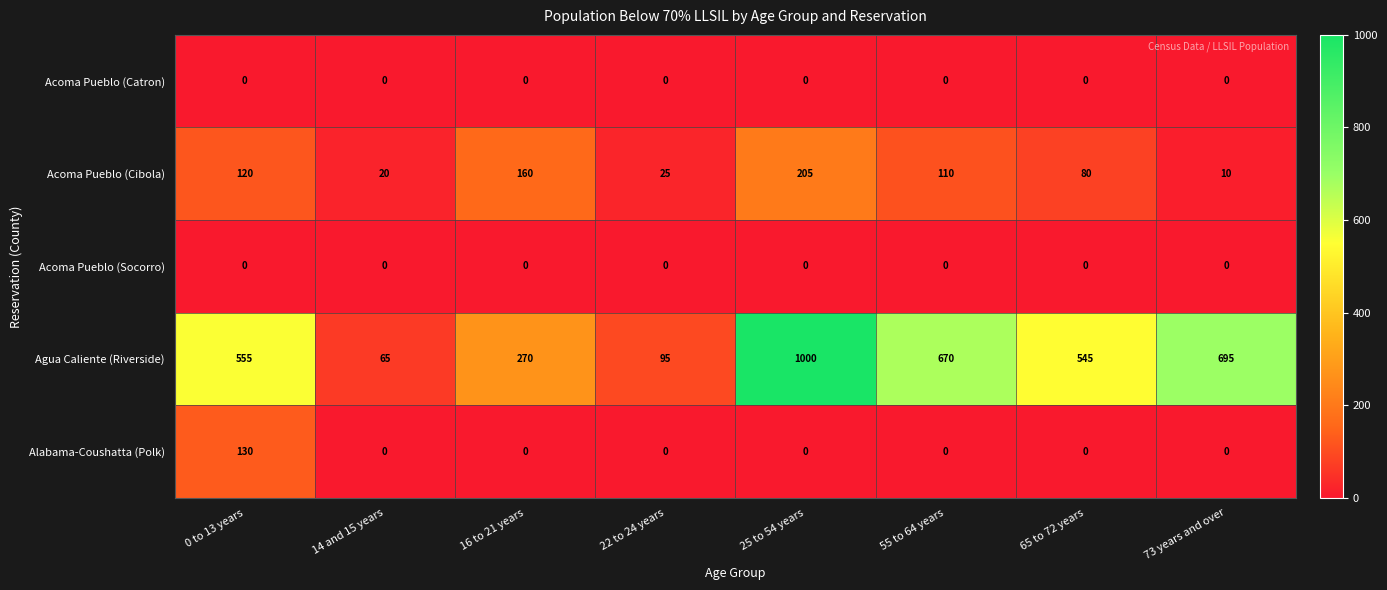

Between 55 to 64 years and 73 years and over, which series saw the biggest shift?

Acoma Pueblo (Cibola)